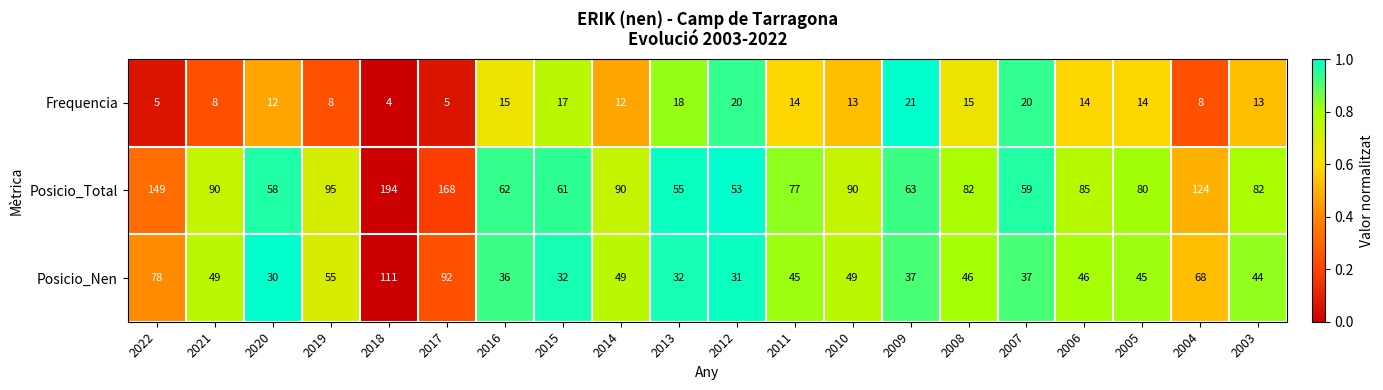

What is the sum of all Posicio_Nen values?

1012